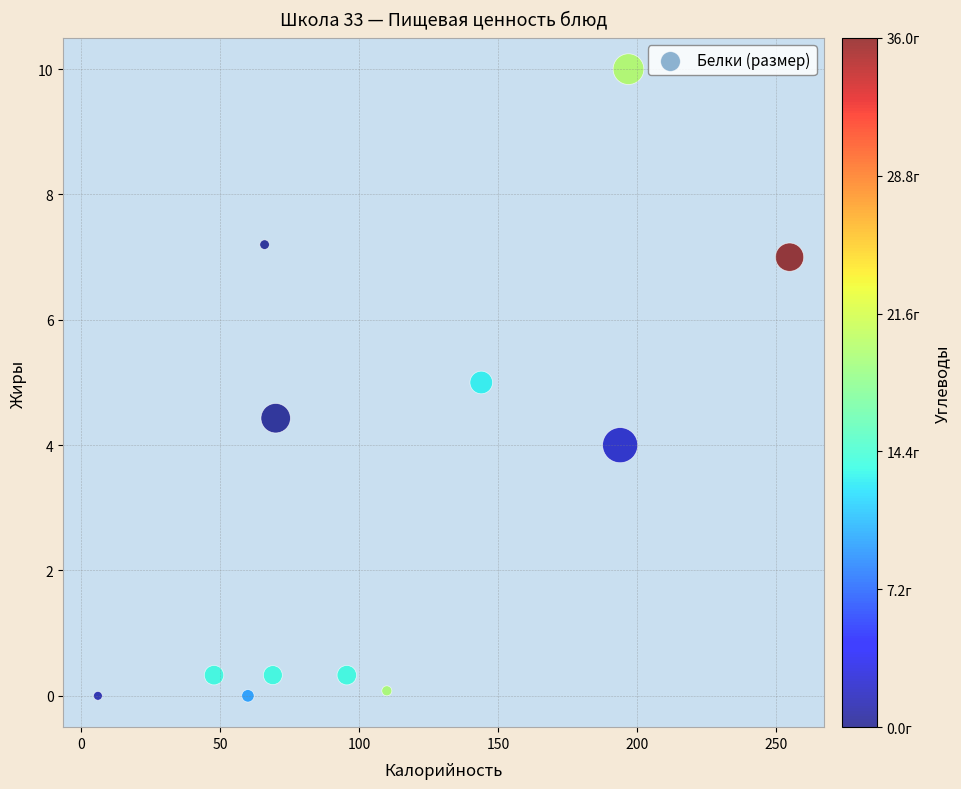

What is the range of X values (max minus min)?

249.0